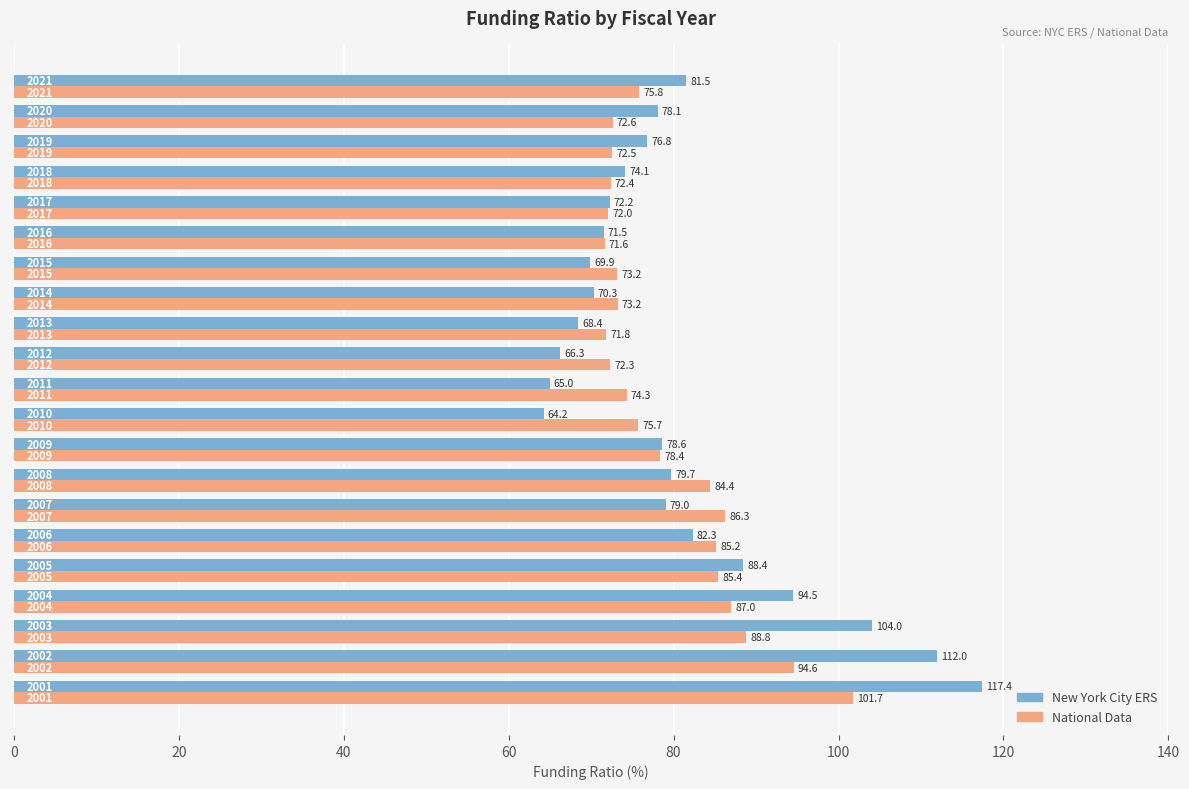

Rank the series by their average value, from lowest to highest.

National Data, New York City ERS